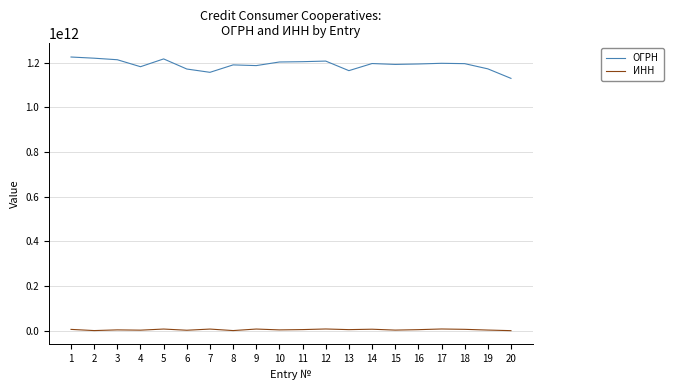

Is the value of ОГРН at 10 greater than the value of ИНН at 19?

Yes